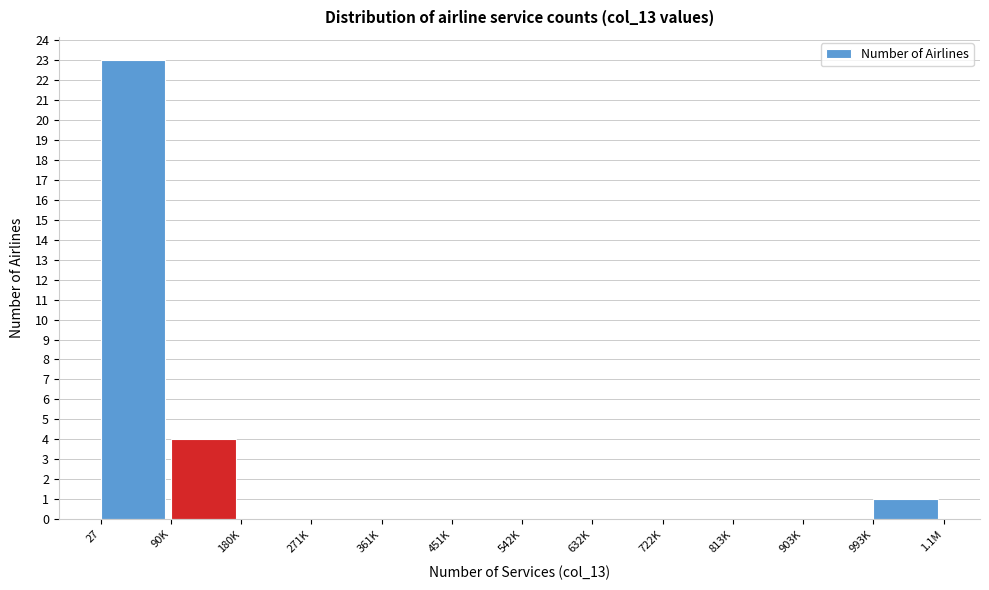

Reading left to right, list all the values displayed in this chart.

27=23	90K=4	180K=0	271K=0	361K=0	451K=0	542K=0	632K=0	722K=0	813K=0	903K=0	993K=1